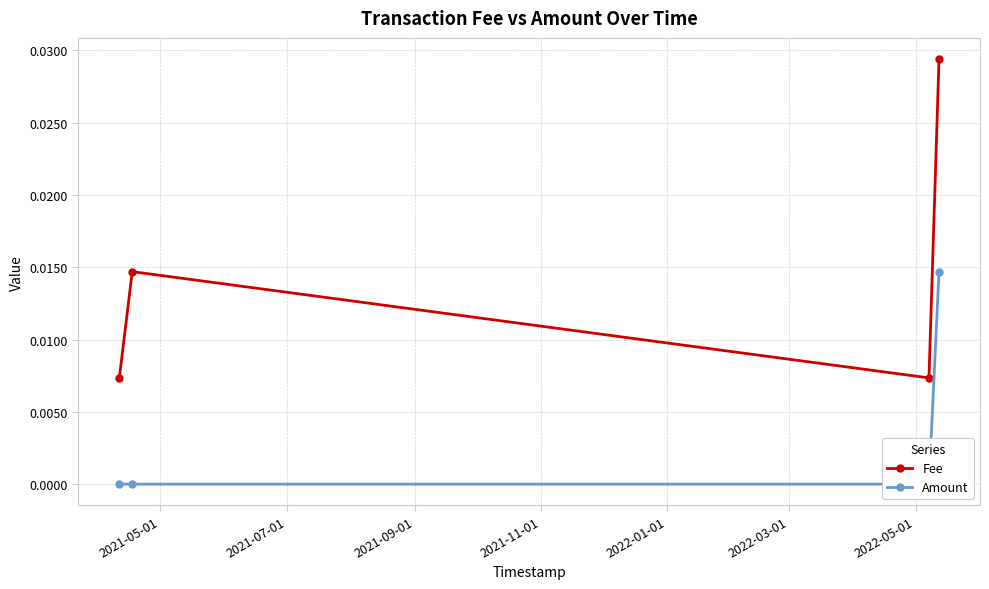

True or false: Fee has more than 1 interior local peaks.

False